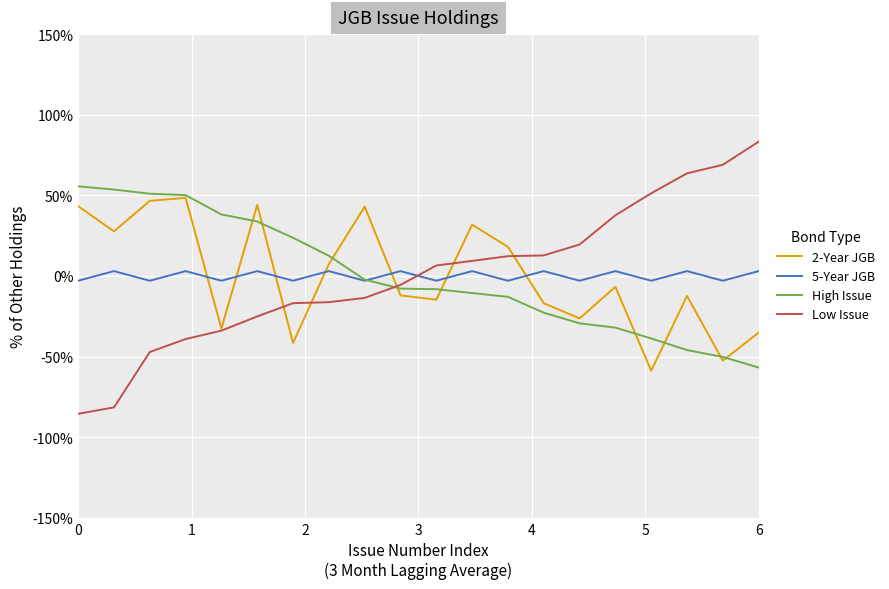

True or false: 5-Year JGB and 2-Year JGB cross at least once.

True